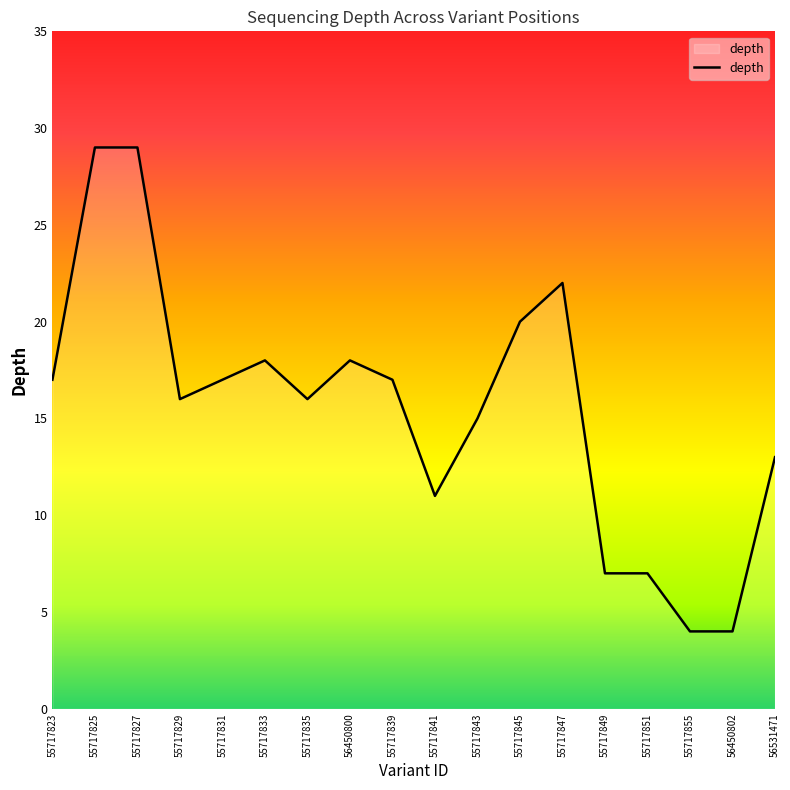

What is the maximum value shown in the chart?

29